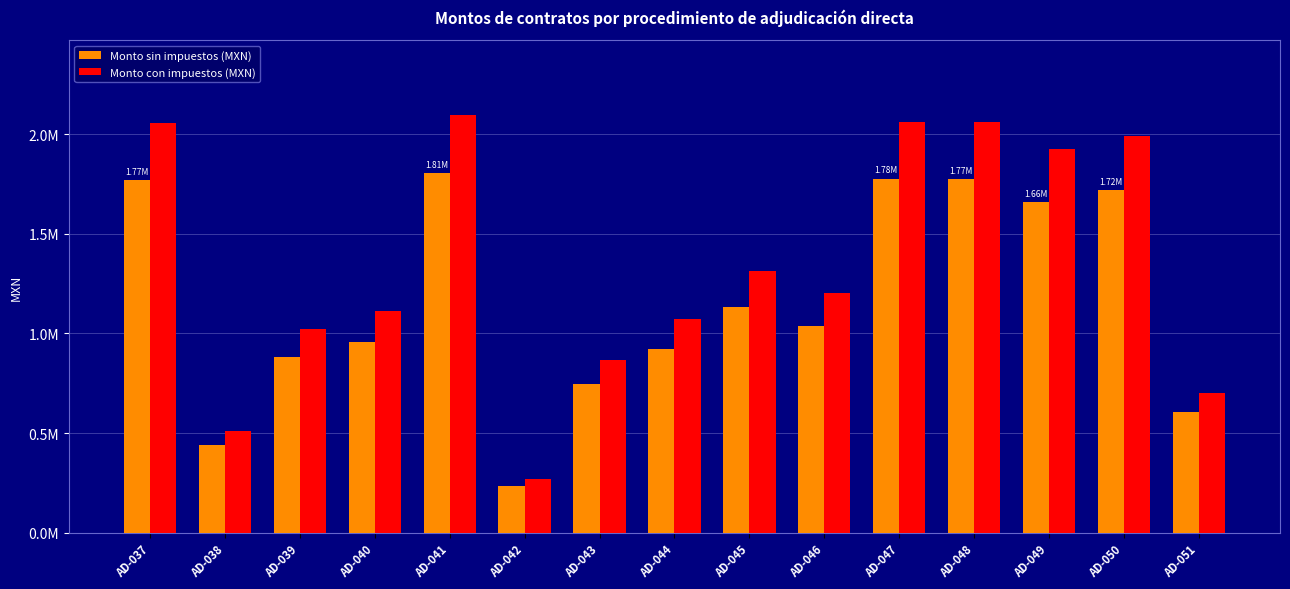

Rank the series at AD-049 from lowest to highest value.

Monto sin impuestos (MXN), Monto con impuestos (MXN)